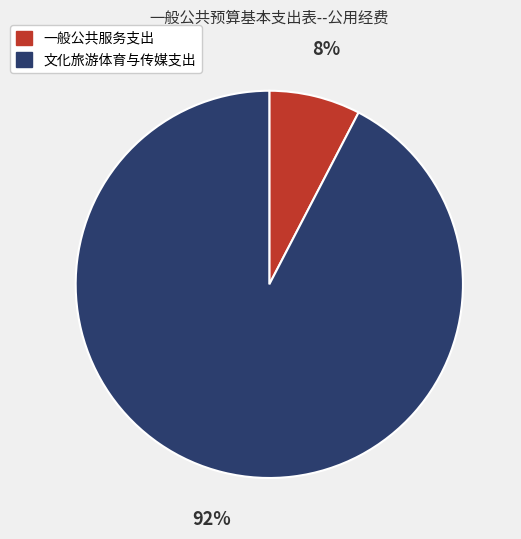

Which slice is the smallest?

一般公共服务支出